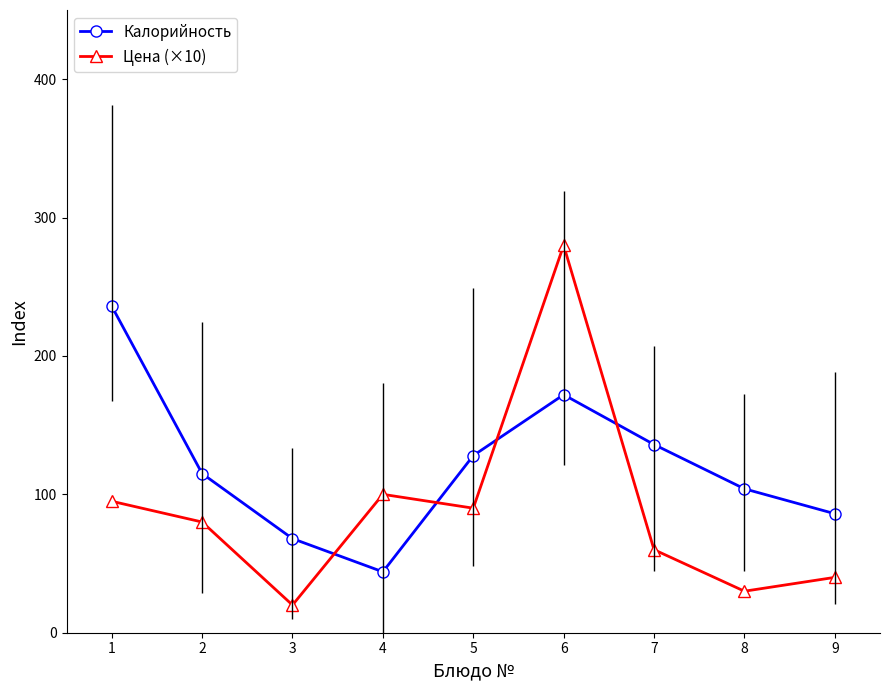

Between which two adjacent categories do Калорийность and Цена (×10) first intersect?

3 and 4